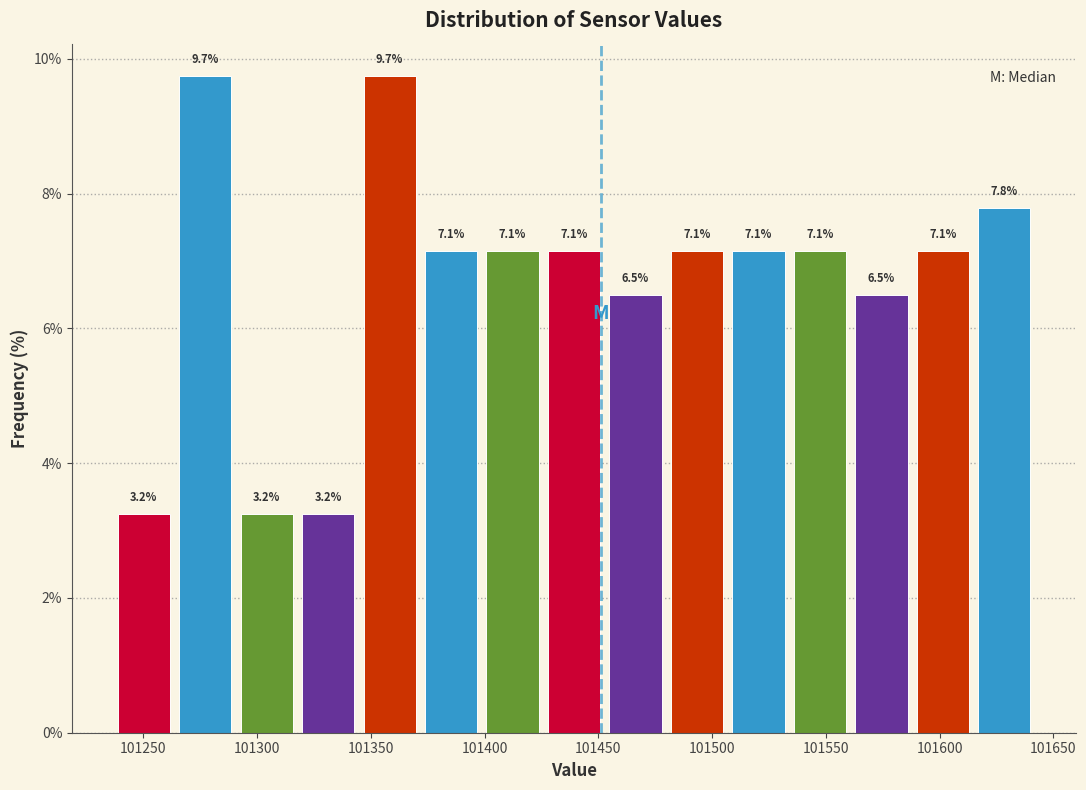

Reading left to right, list every bar in this chart as the range it spans on the x-axis followed by its height. The bar edges are not printed on the chart, so give them approximately, as read against the axis.

101235 to 101265: 3.2
101265 to 101290: 9.7
101290 to 101320: 3.2
101320 to 101345: 3.2
101345 to 101370: 9.7
101370 to 101400: 7.1
101400 to 101425: 7.1
101425 to 101455: 7.1
101455 to 101480: 6.5
101480 to 101505: 7.1
101505 to 101535: 7.1
101535 to 101560: 7.1
101560 to 101590: 6.5
101590 to 101615: 7.1
101615 to 101640: 7.8